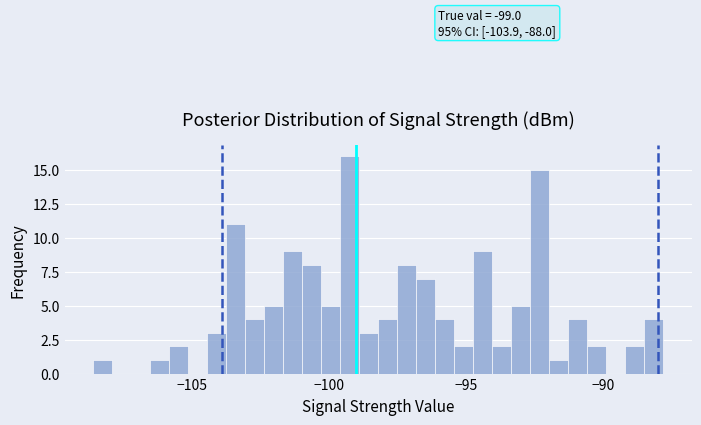

Read against the x-axis, roughly where is the centre of the tallest bar?

-99.0